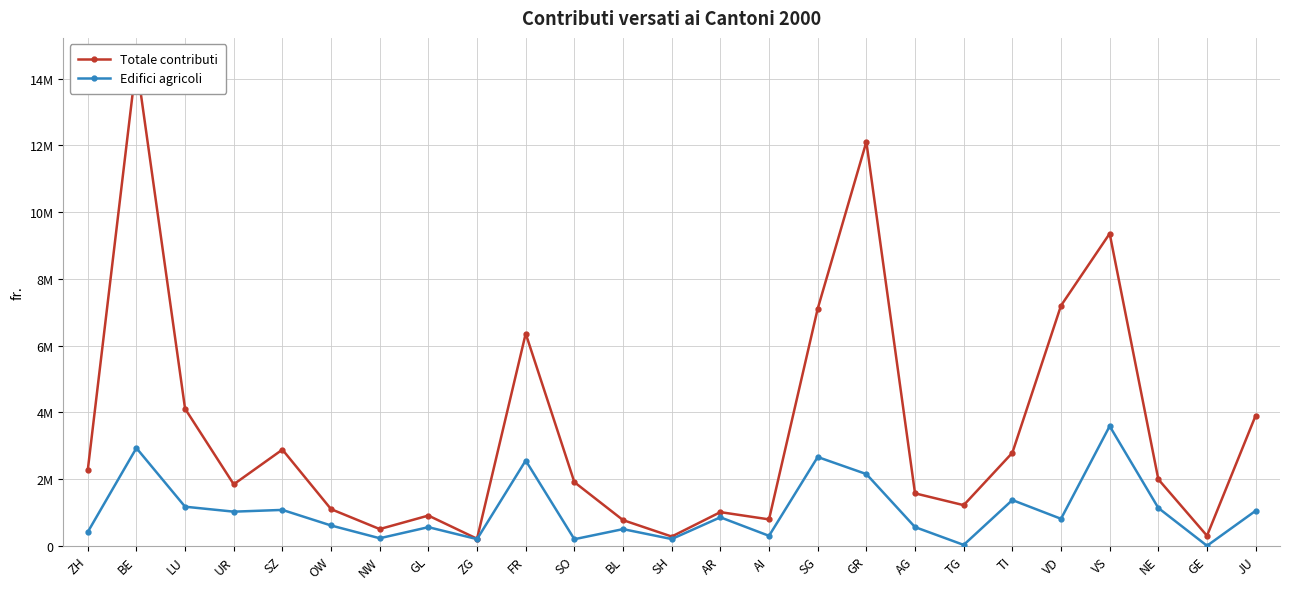

What is the sum of all Totale contributi values?

86964881